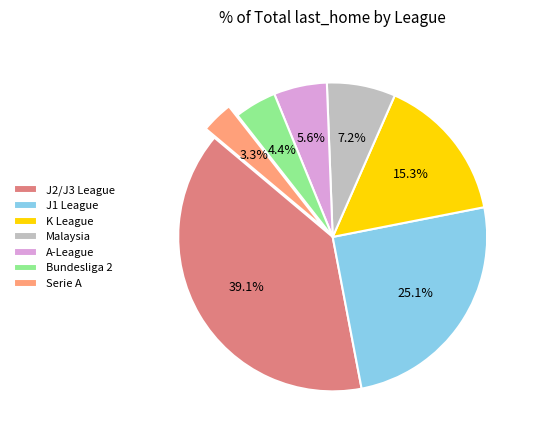

What percentage do A-League and Serie A together represent?

8.9%